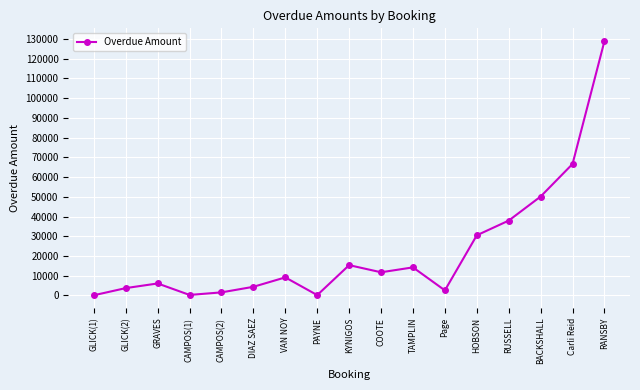

Count the number of data series in this chart.

1